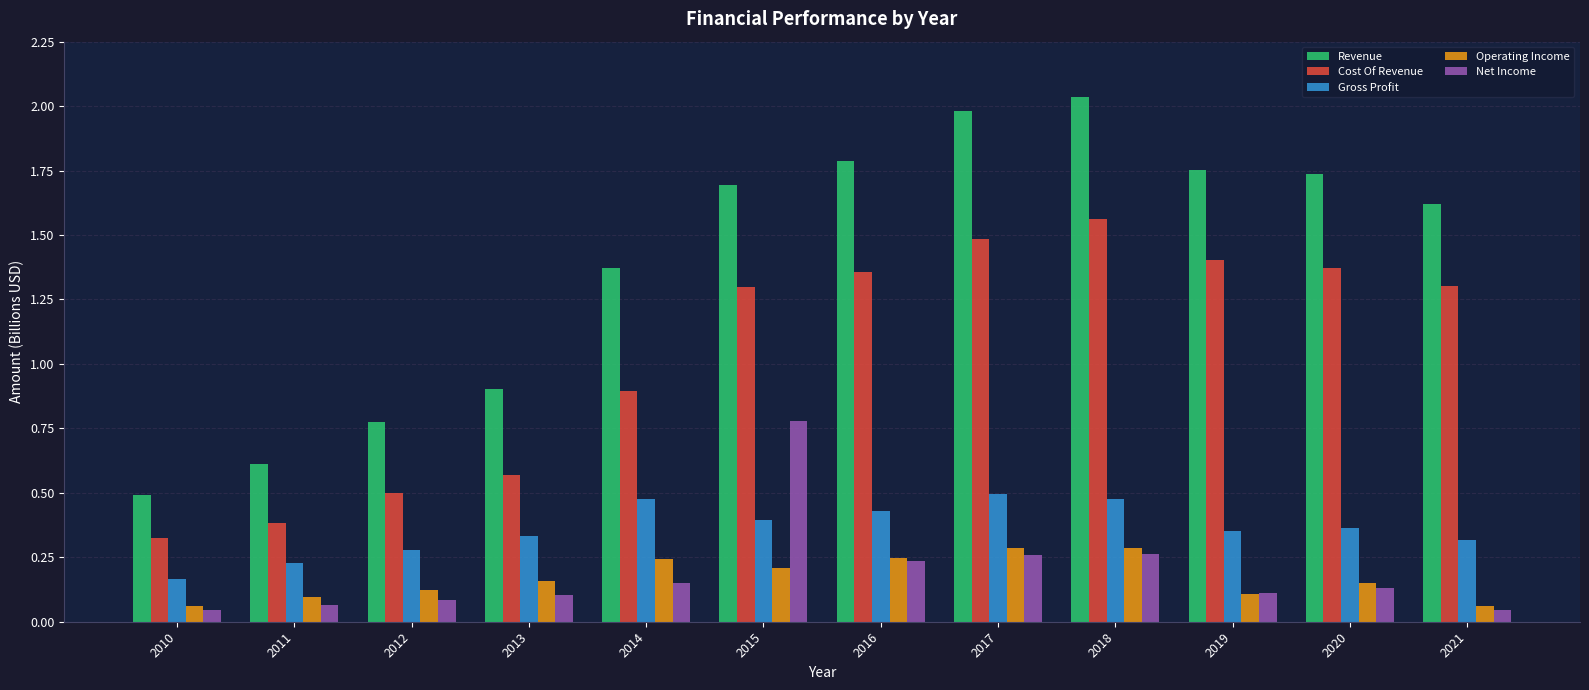

Between 2010 and 2015, which series saw the biggest shift?

Revenue